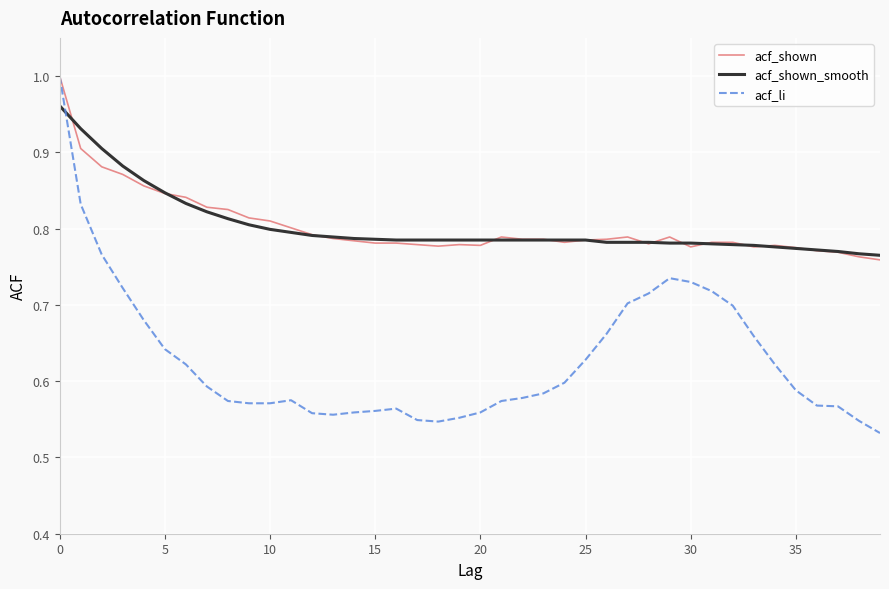

Which series has the largest range (max minus min)?

acf_li